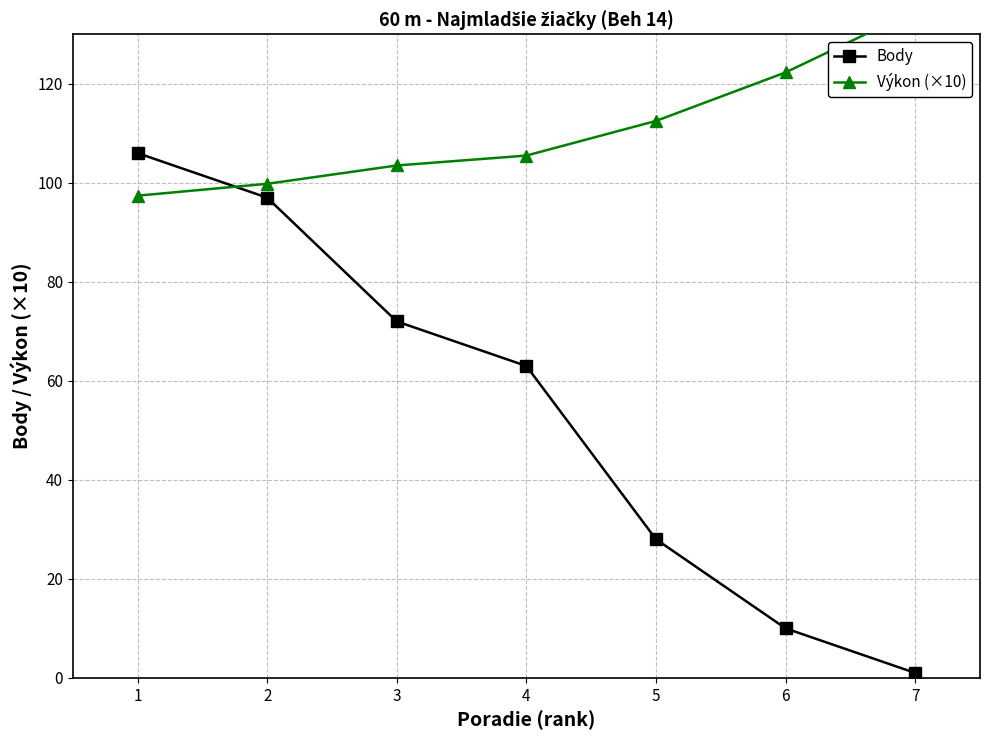

What is the value of the Výkon (×10) point at the 3rd from the left?

103.5